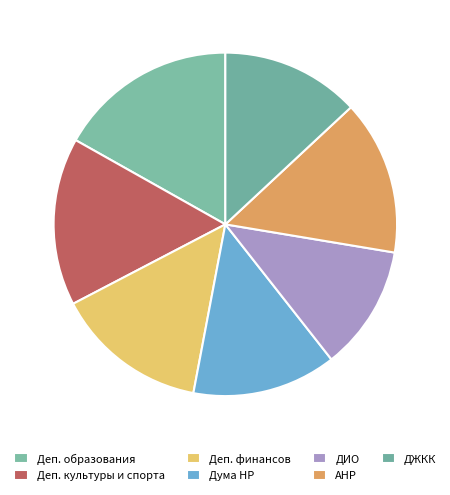

Is there any slice that represents more than half of the pie?

No